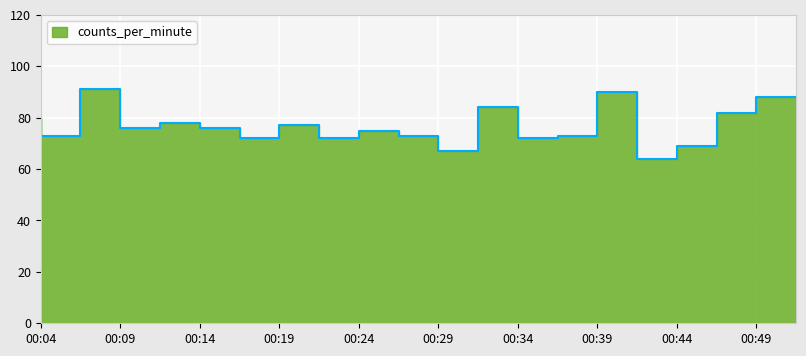

True or false: the data shows 117 at 00:24.

False